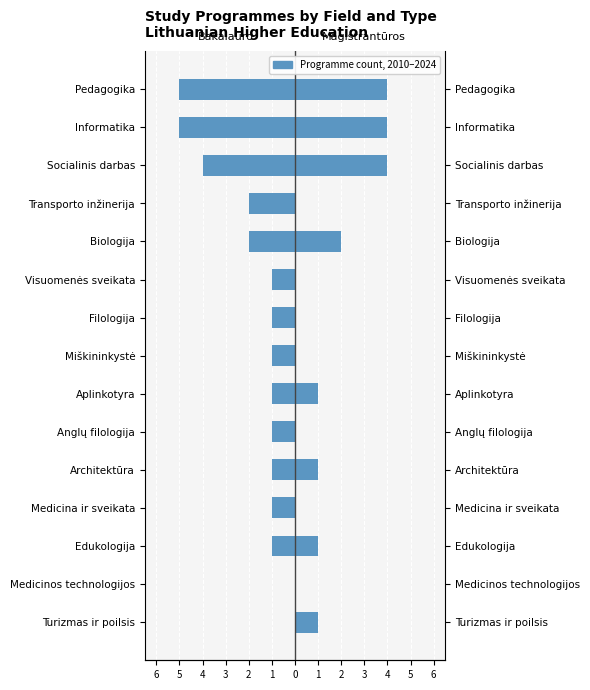

Which series has the widest spread of values?

Bakalauro studijos